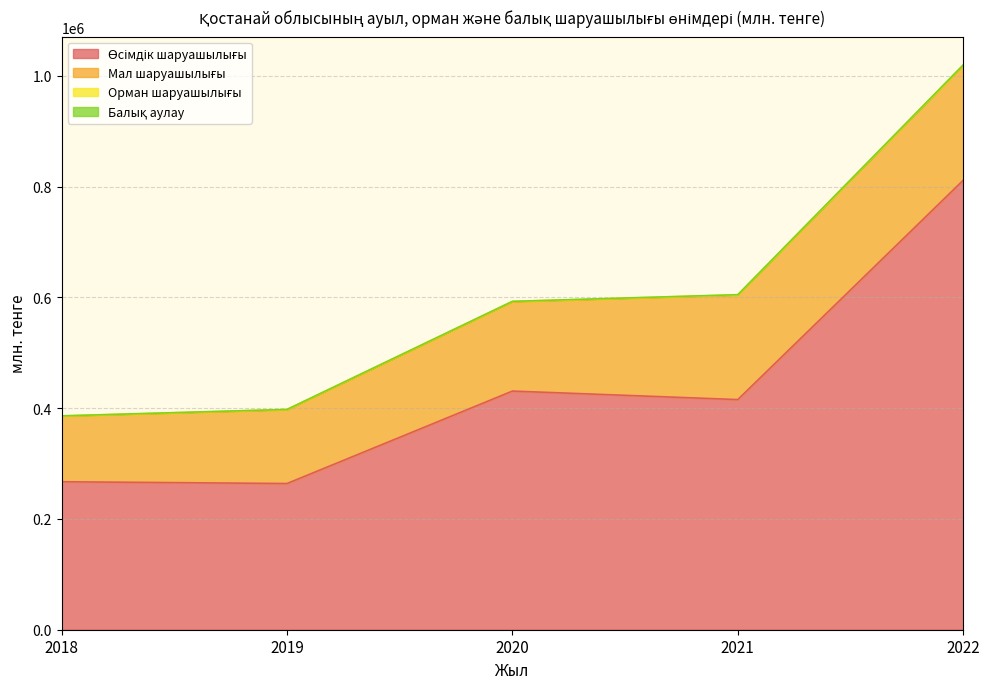

How many lines are shown in the chart?

4